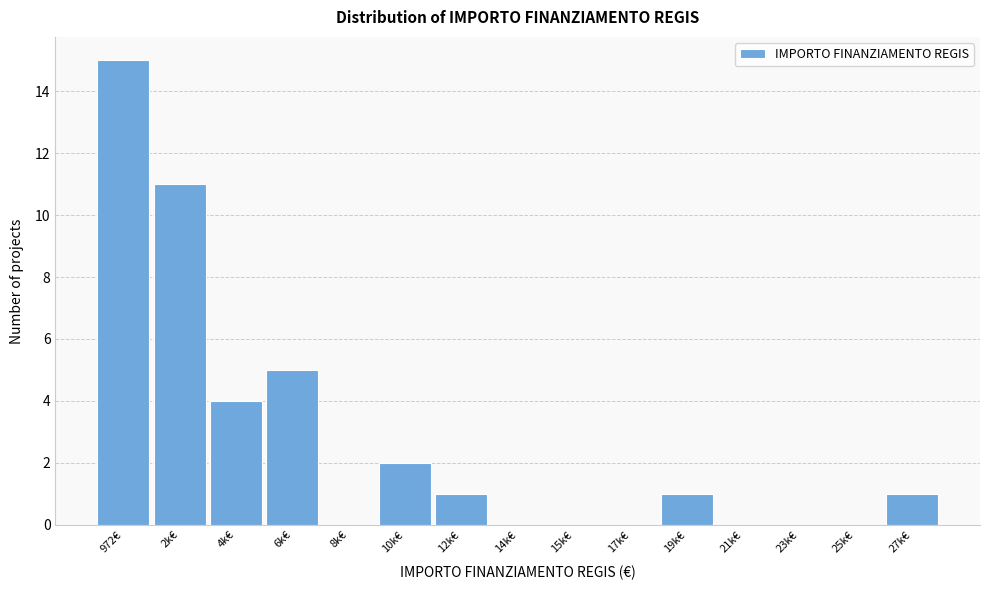

Reading right to left, what are all the values shown in this chart?

27k€=1	25k€=0	23k€=0	21k€=0	19k€=1	17k€=0	15k€=0	14k€=0	12k€=1	10k€=2	8k€=0	6k€=5	4k€=4	2k€=11	972€=15